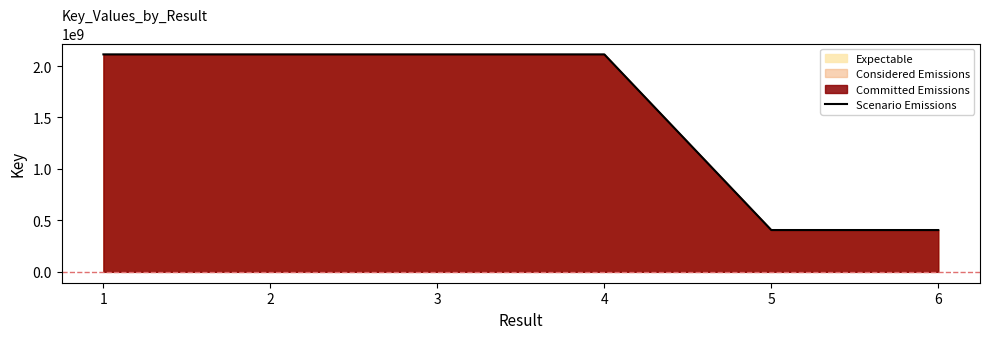

Approximately how many times larger is the value at 6 compared to 4?

0.2